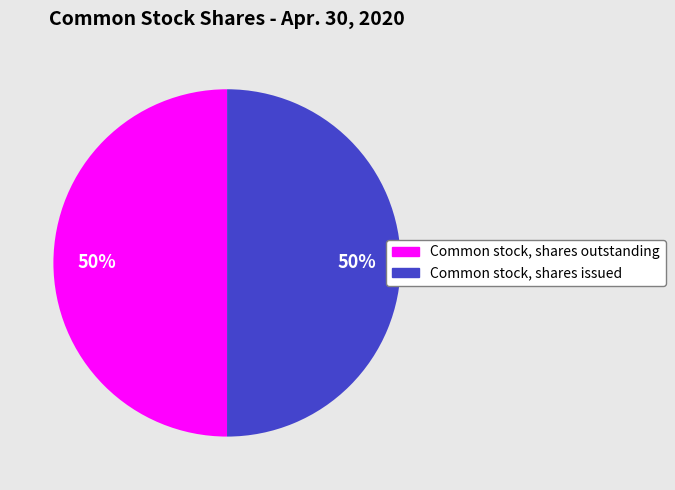

What is the ratio of the value at Common stock, shares issued to the value at Common stock, shares outstanding?

1.0